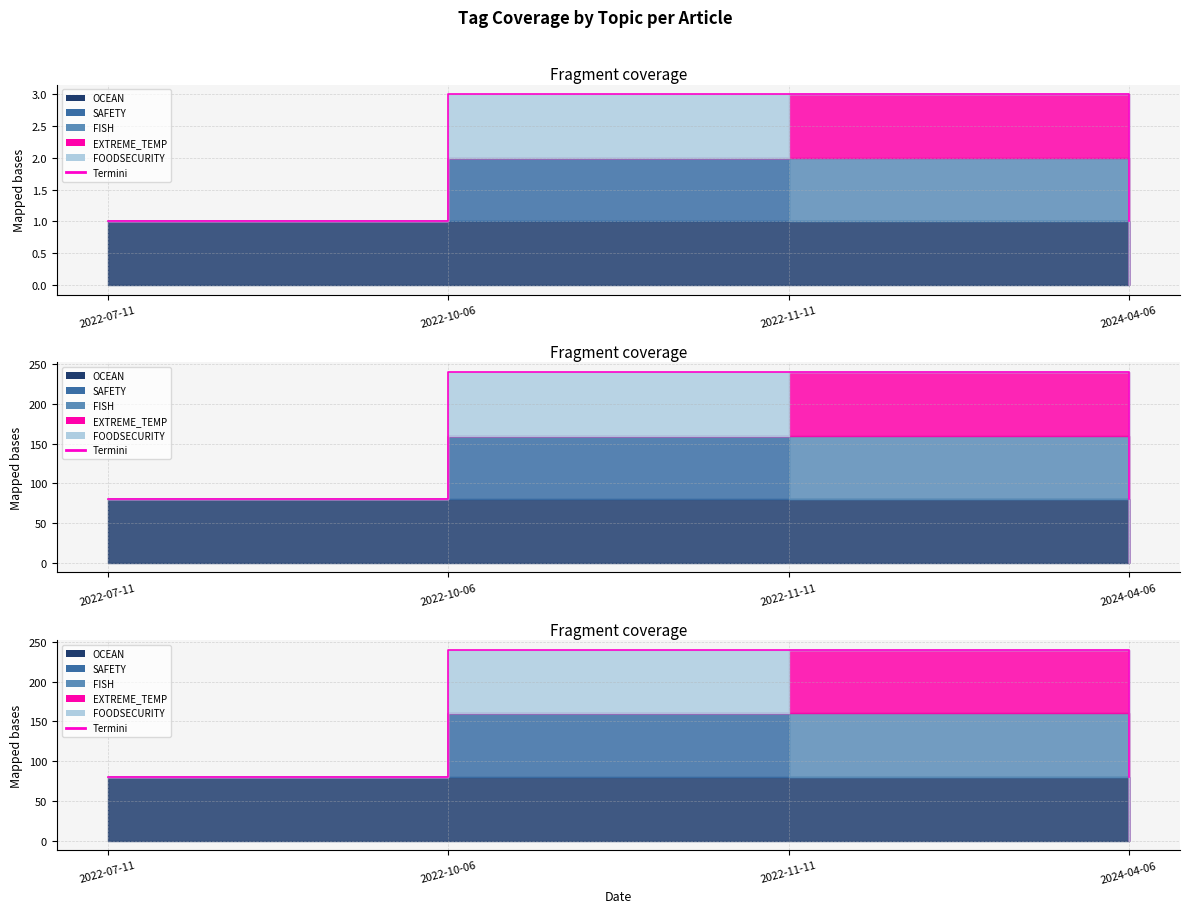

Approximately how many times larger is the value at 2022-07-11 compared to 2022-10-06?

0.3